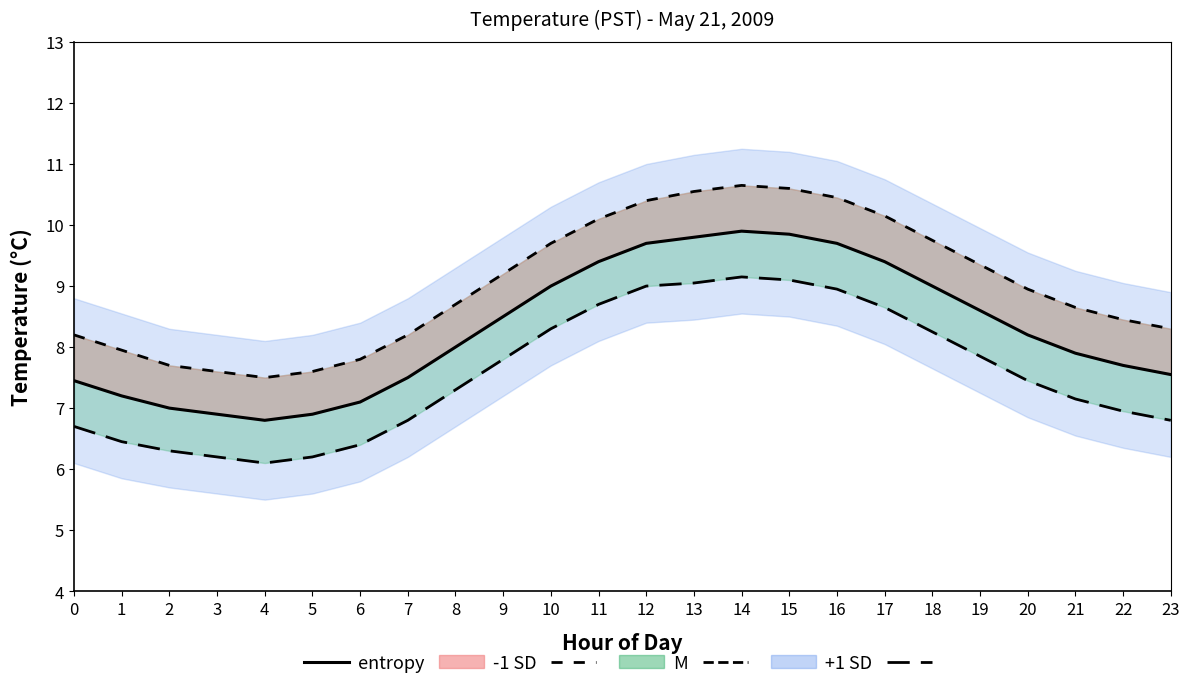

Rank the series by their maximum value, from highest to lowest.

-1 SD line, entropy, +1 SD line